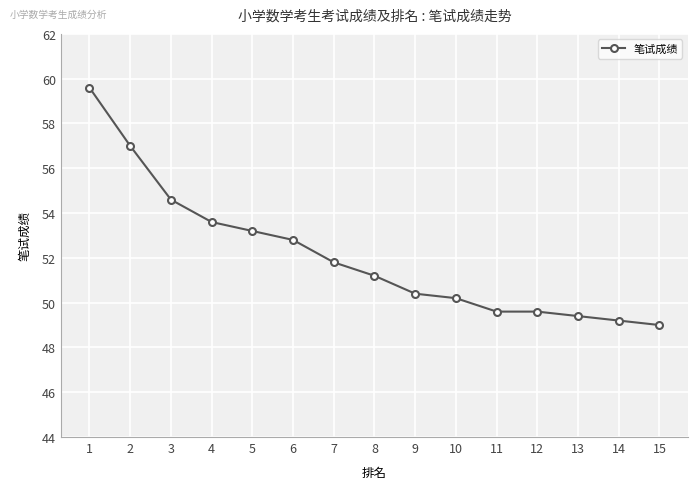

Reading left to right, list all the values displayed in this chart.

1=59.6	2=57.0	3=54.6	4=53.6	5=53.2	6=52.8	7=51.8	8=51.2	9=50.4	10=50.2	11=49.6	12=49.6	13=49.4	14=49.2	15=49.0